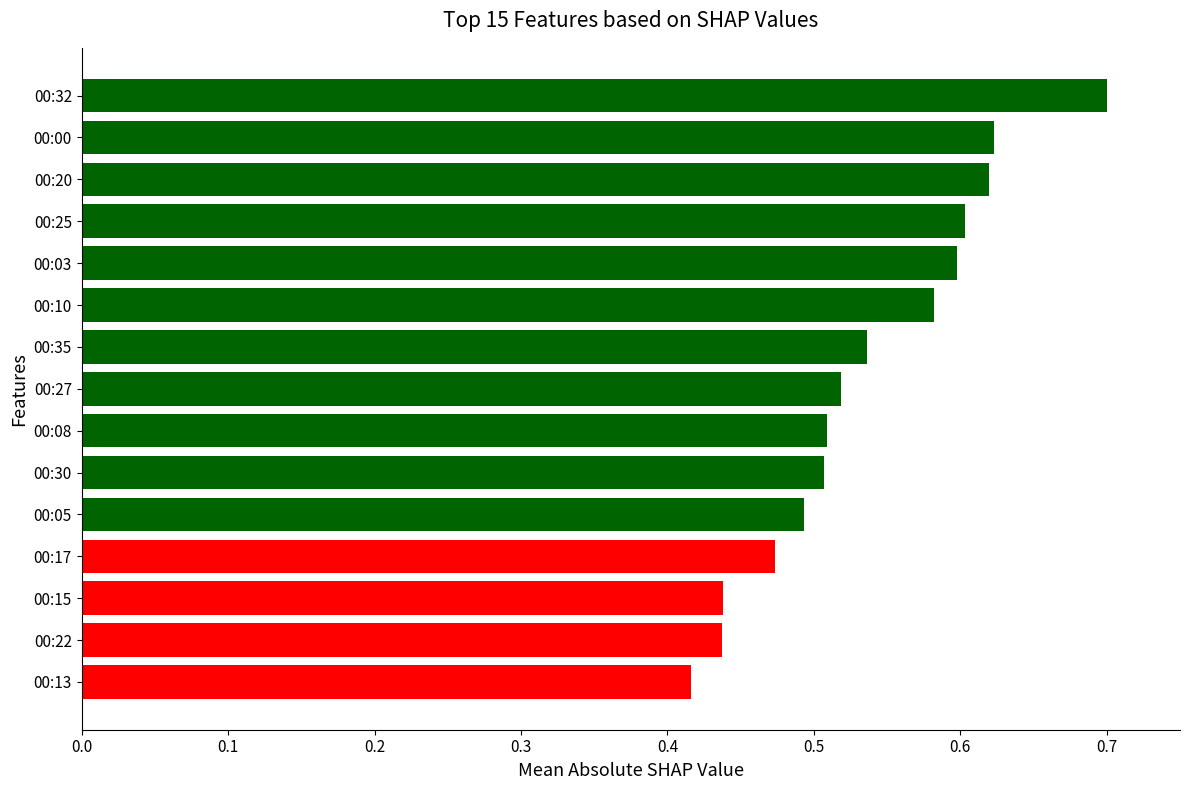

What is the greatest value displayed?

0.7